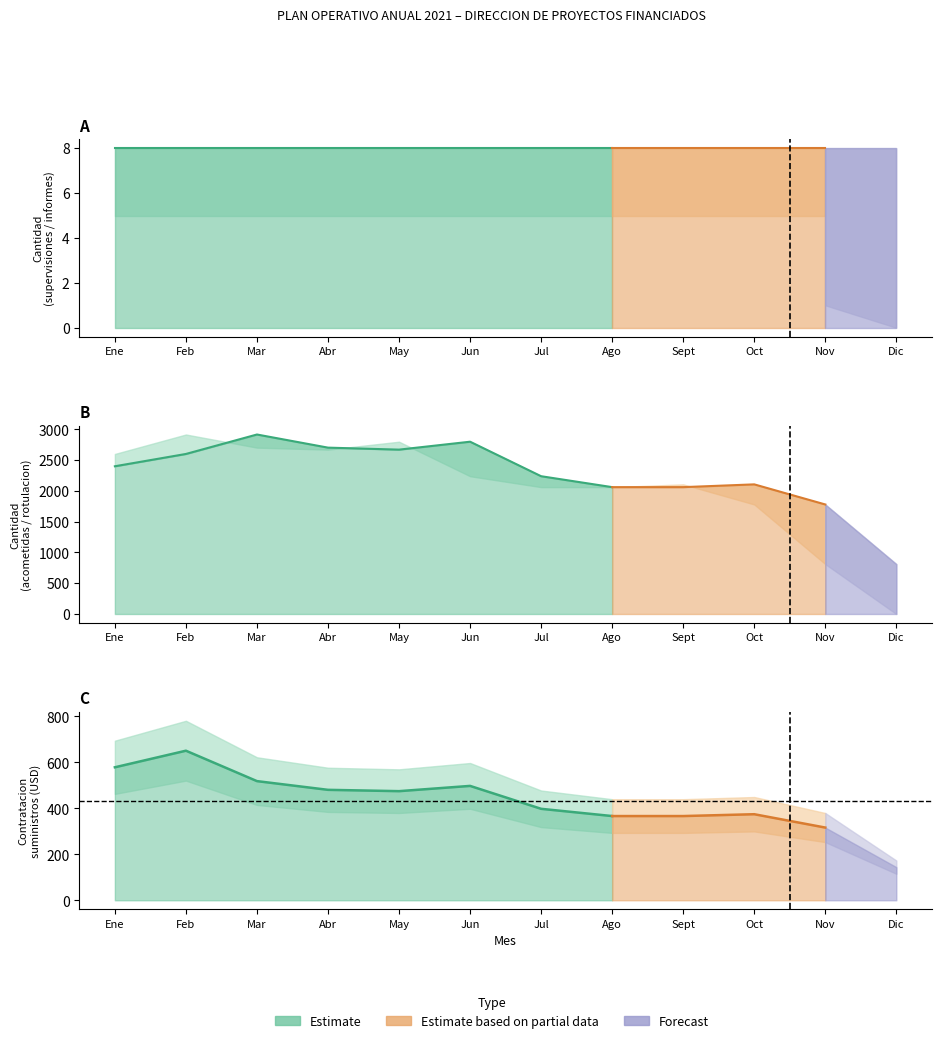

True or false: Acometidas instaladas (27144.5) has a value of 328.0 at Dic.

False